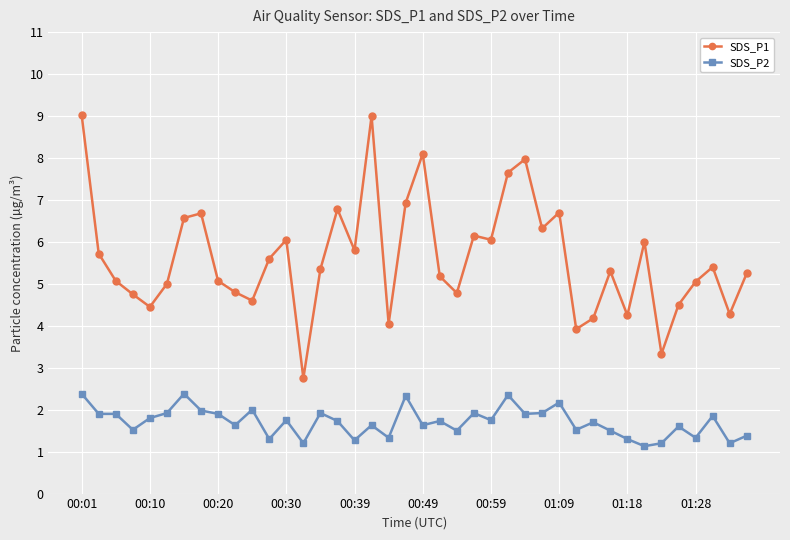

True or false: SDS_P2 and SDS_P1 intersect in this chart.

False